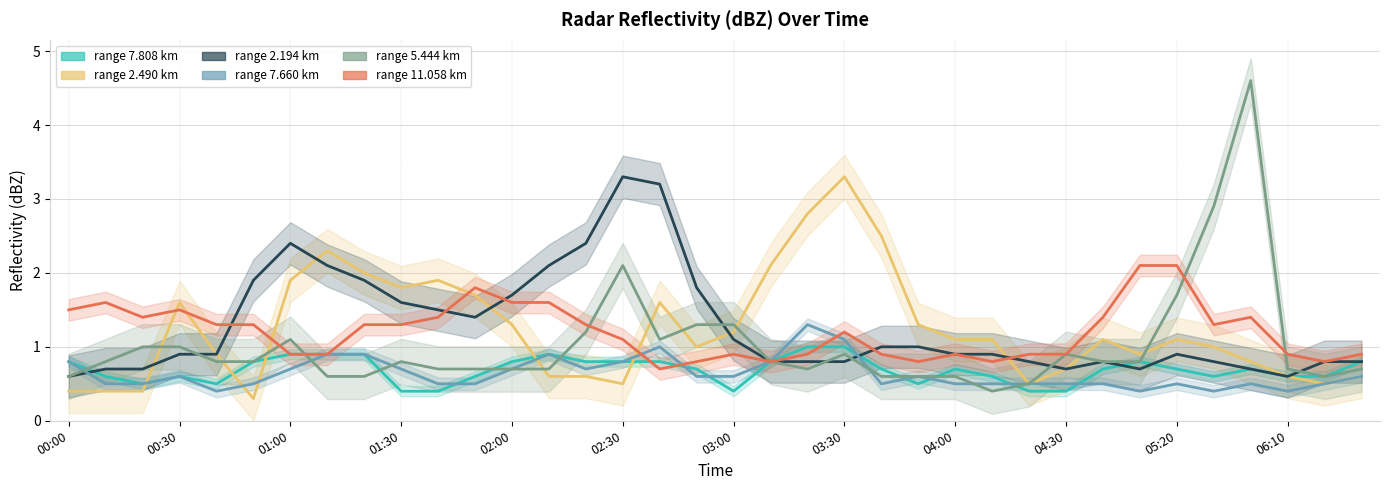

Which series has the widest spread of values?

5.444